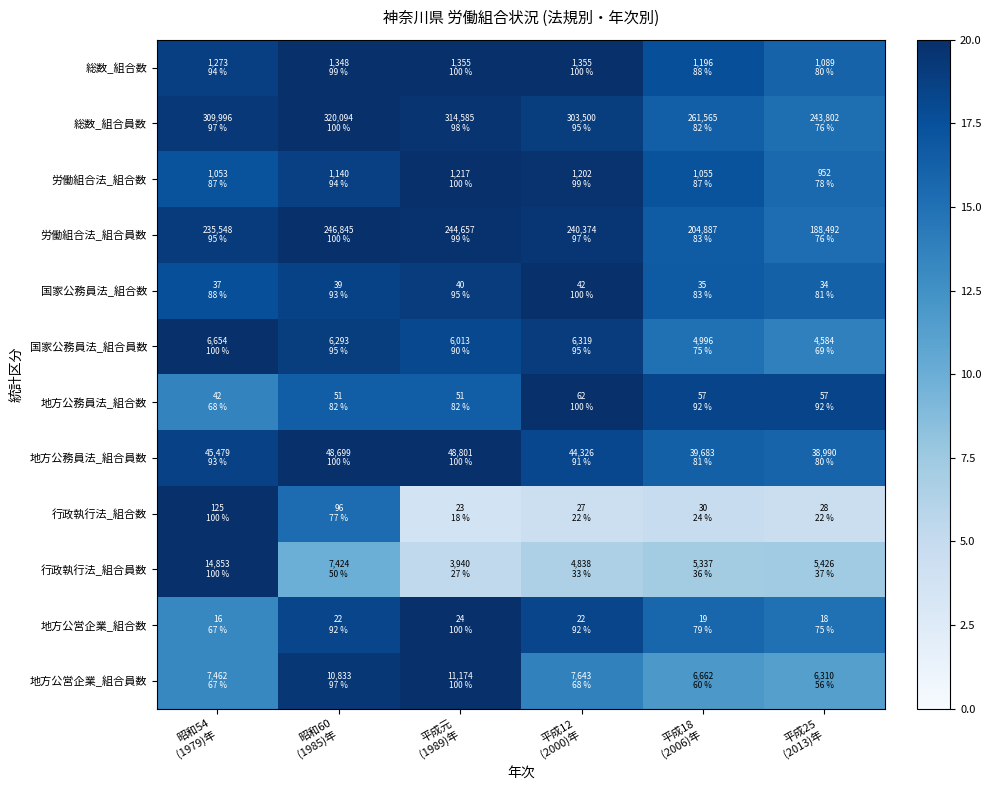

List the series in order of their peak value, lowest first.

総数_組合数, 総数_組合員数, 労働組合法_組合数, 労働組合法_組合員数, 国家公務員法_組合数, 国家公務員法_組合員数, 地方公務員法_組合数, 地方公務員法_組合員数, 行政執行法_組合数, 行政執行法_組合員数, 地方公営企業_組合数, 地方公営企業_組合員数